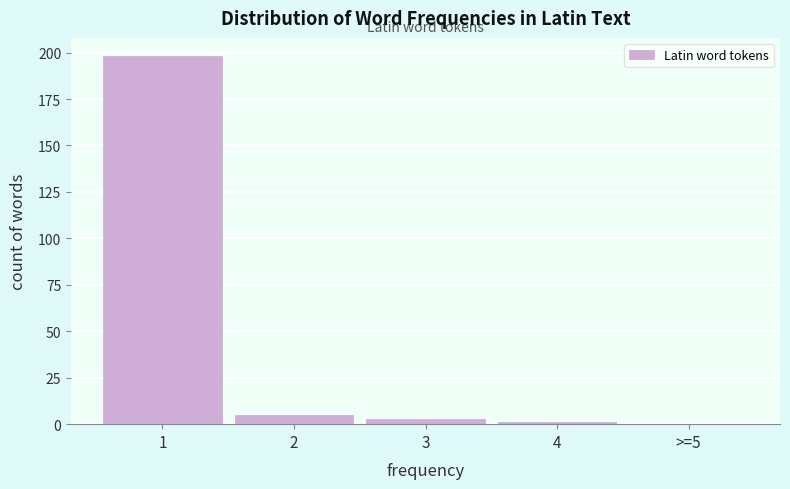

Reading left to right, what are all the values shown in this chart?

1=198	2=5	3=3	4=1	>=5=0